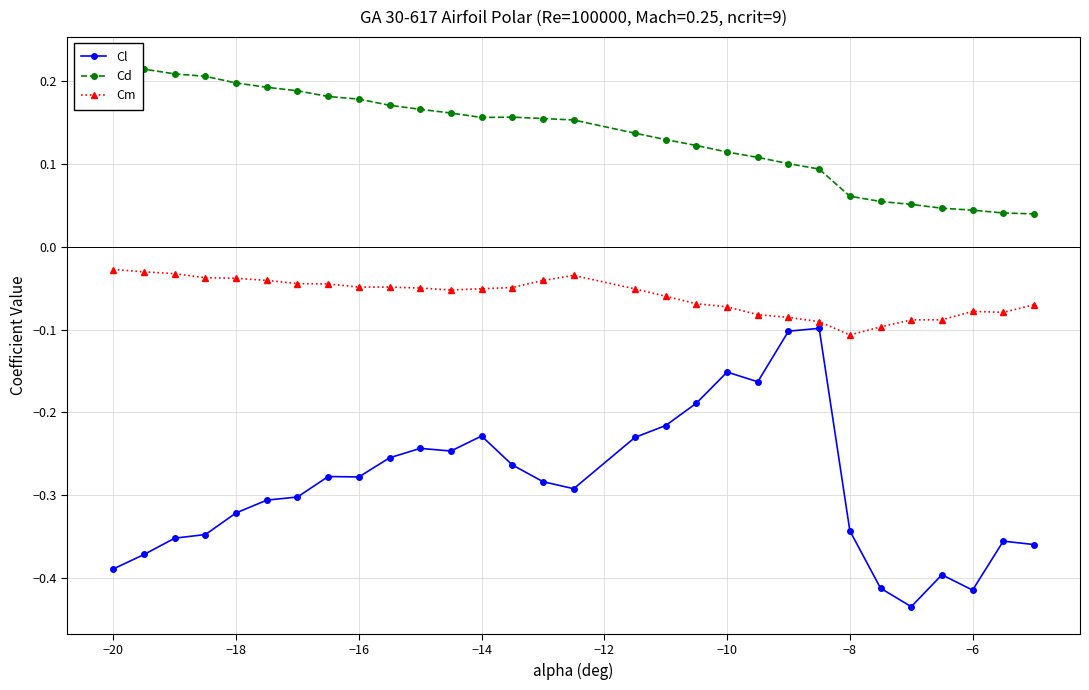

True or false: Cm has more than 2 interior local peaks.

False